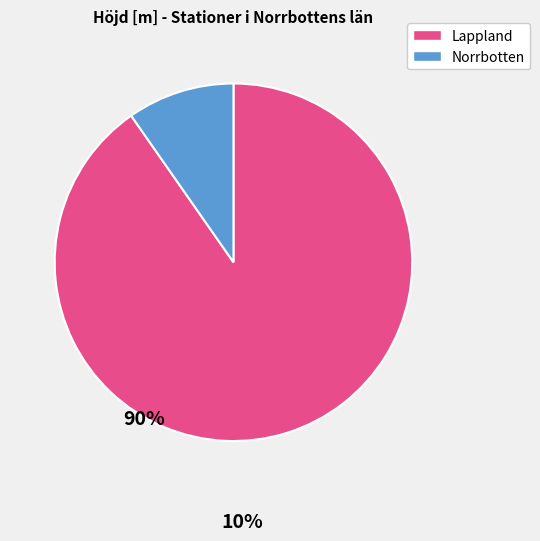

Is there a majority slice in this chart?

Yes